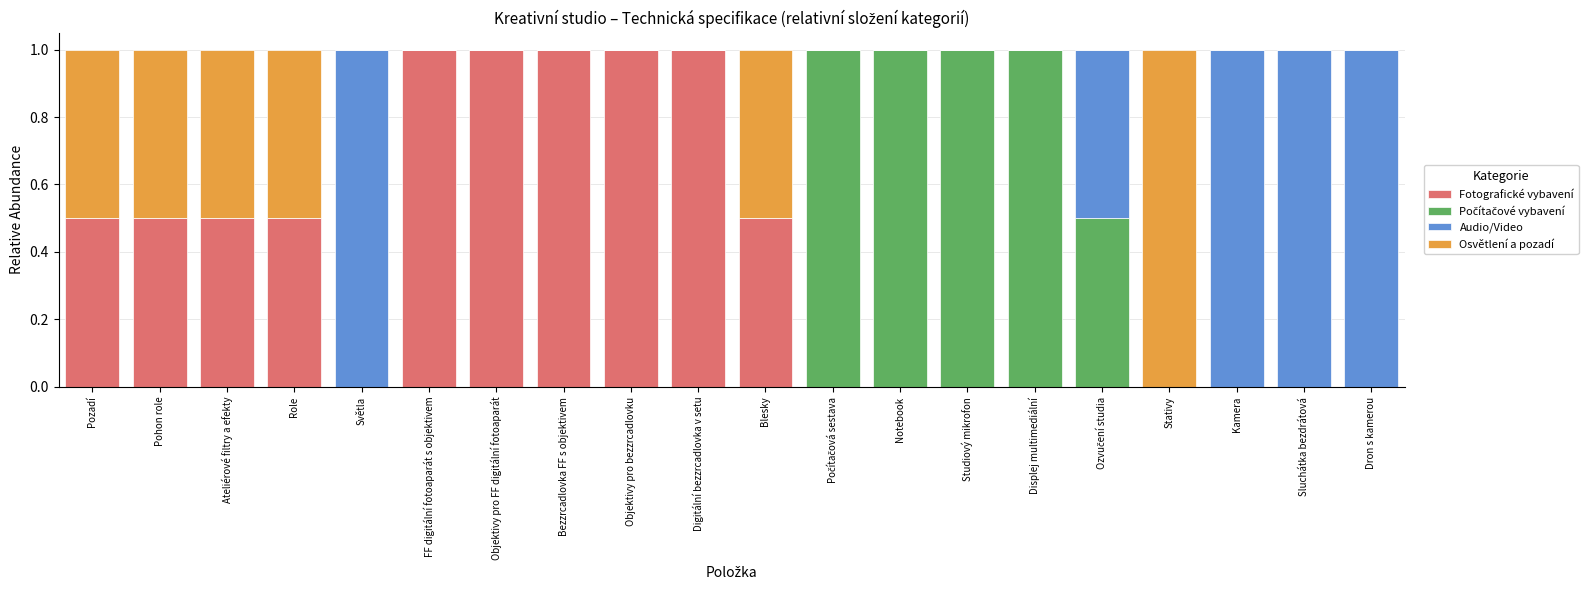

Is it true that Fotografické vybavení equals 0.2 at Role?

False